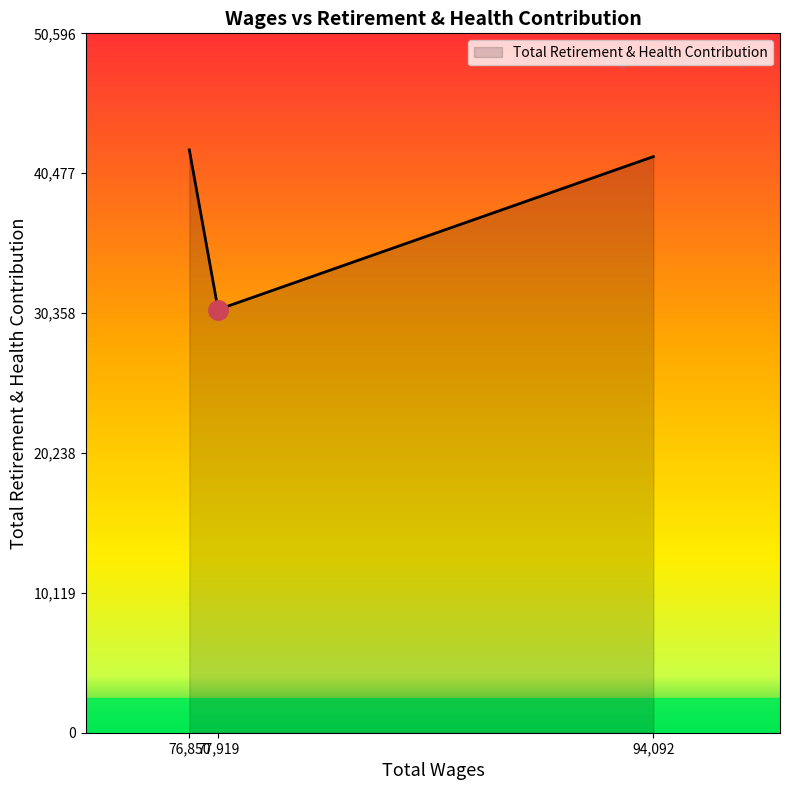

At which category does the chart reach its peak across all series?

76,850